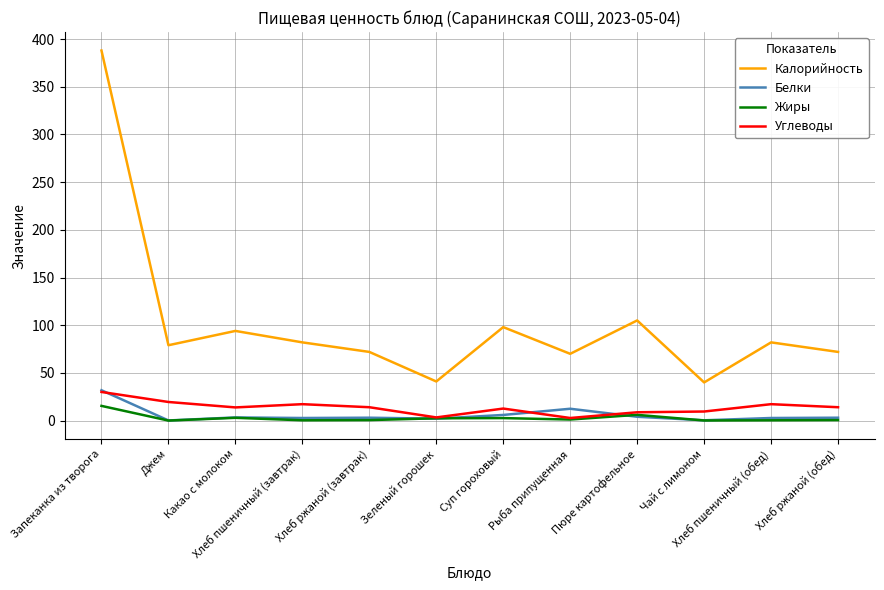

What position from the left is Хлеб пшеничный (завтрак)?

4